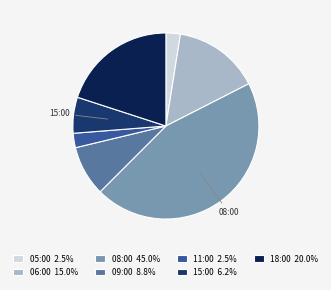

Approximately how many times larger is the value at 15:00 6.2% compared to 09:00 8.8%?

0.7